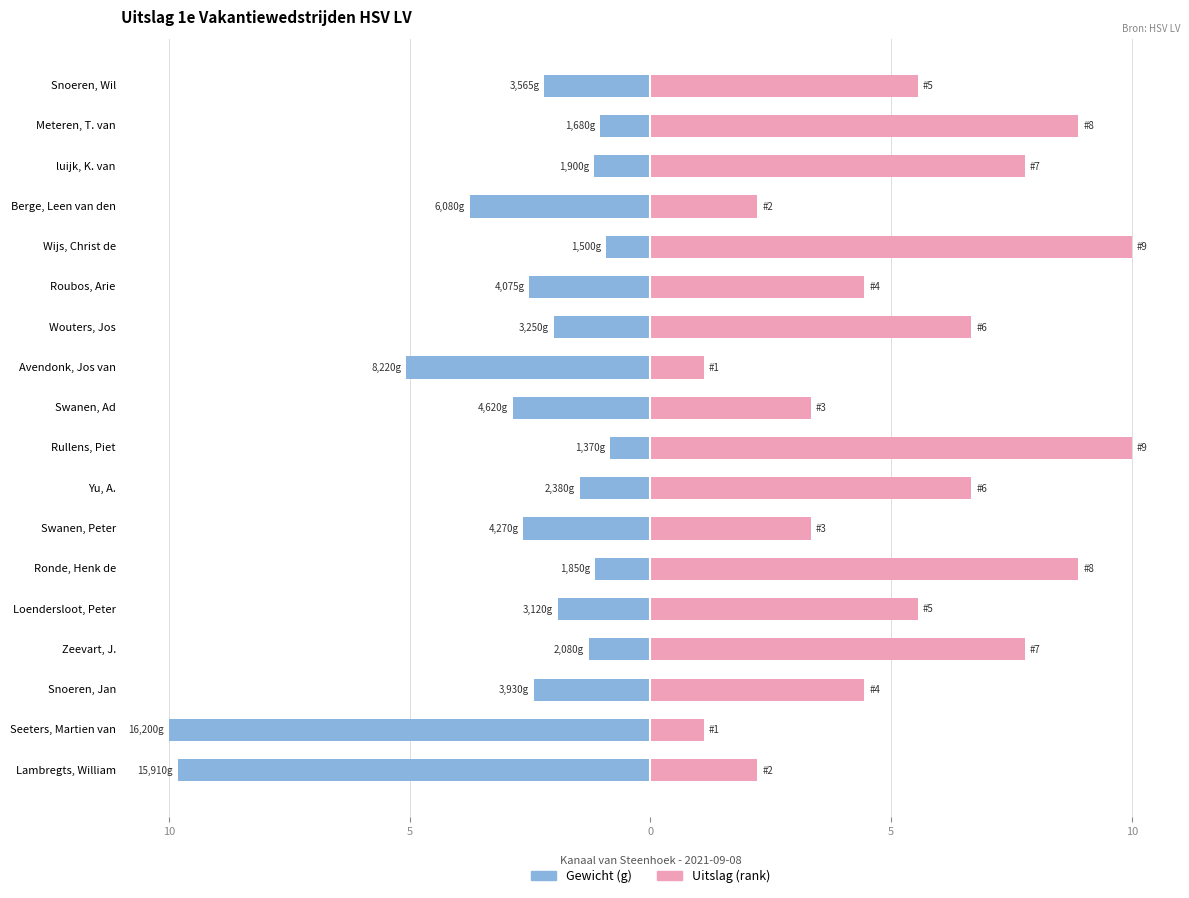

The value of Gewicht (g) at Lambregts, William is -14.9. True or false?

False